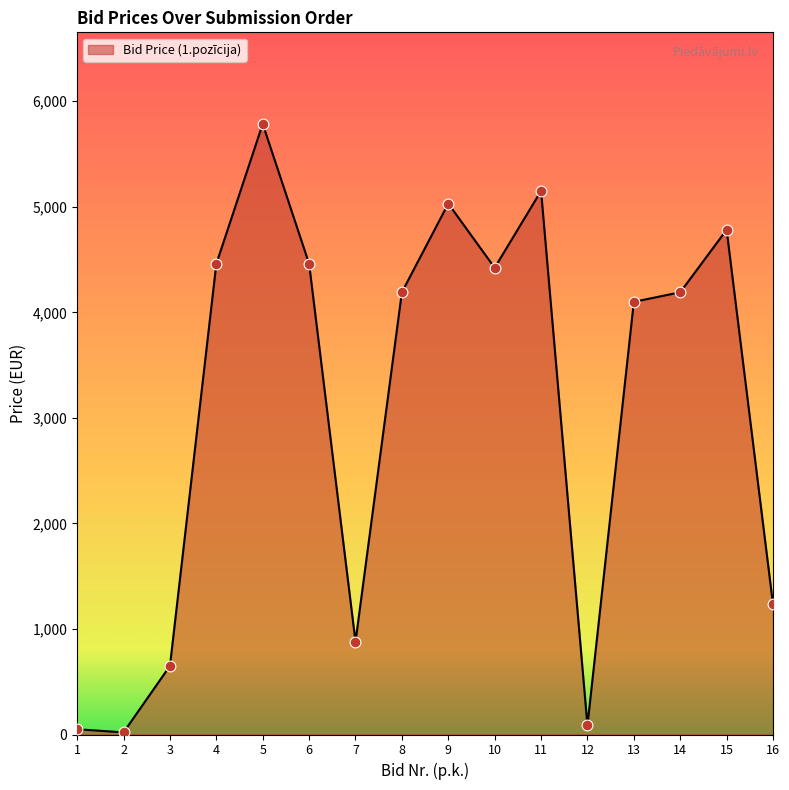

Approximately how many times larger is the value at 7 compared to 14?

0.2